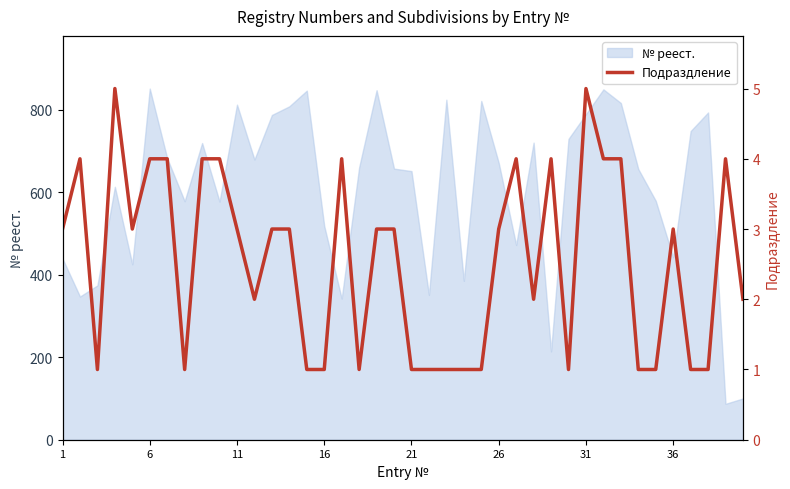

How many data points are above 3?

13